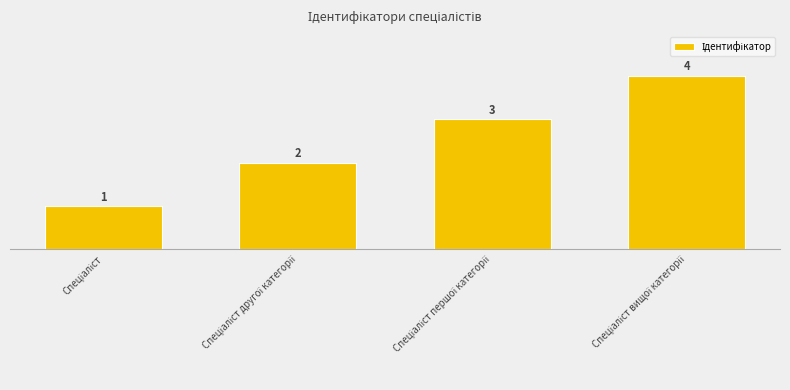

Reading left to right, what are all the values shown in this chart?

1	2	3	4